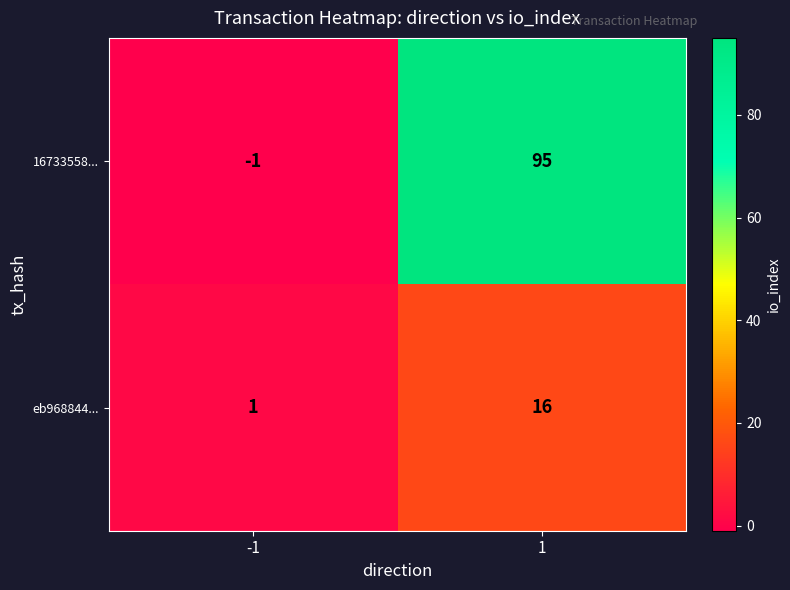

How many negative values does the 16733558... series have?

1